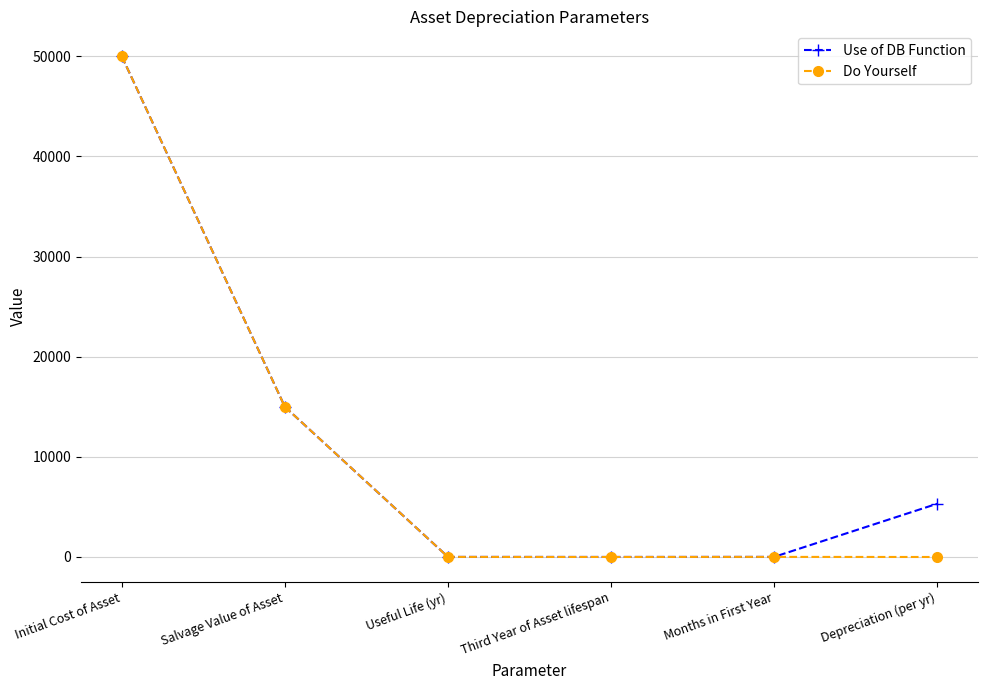

How many values in the Use of DB Function series are below 5317?

3